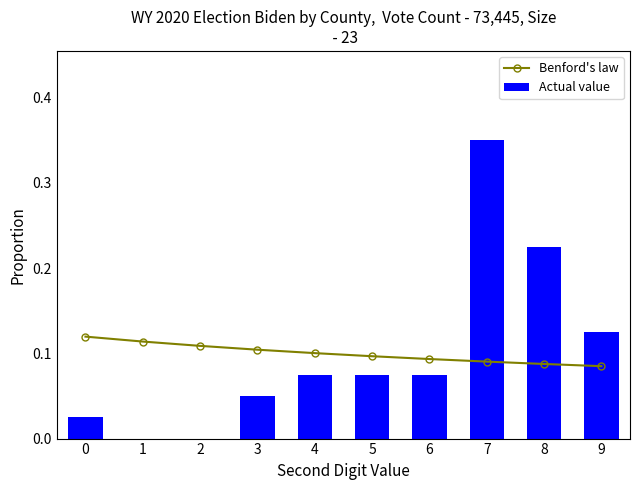

At how many categories does at least one series exceed 0?

10